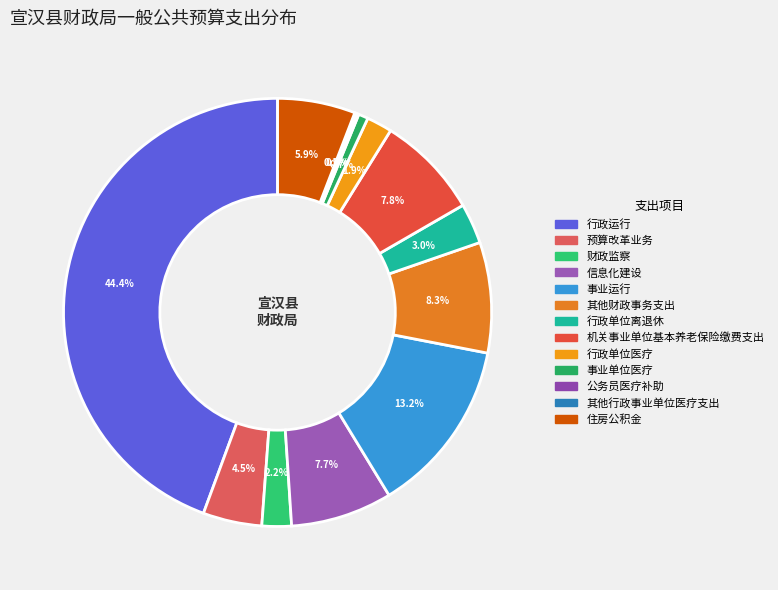

Is it true that 行政单位离退休 is 3% of the pie?

True